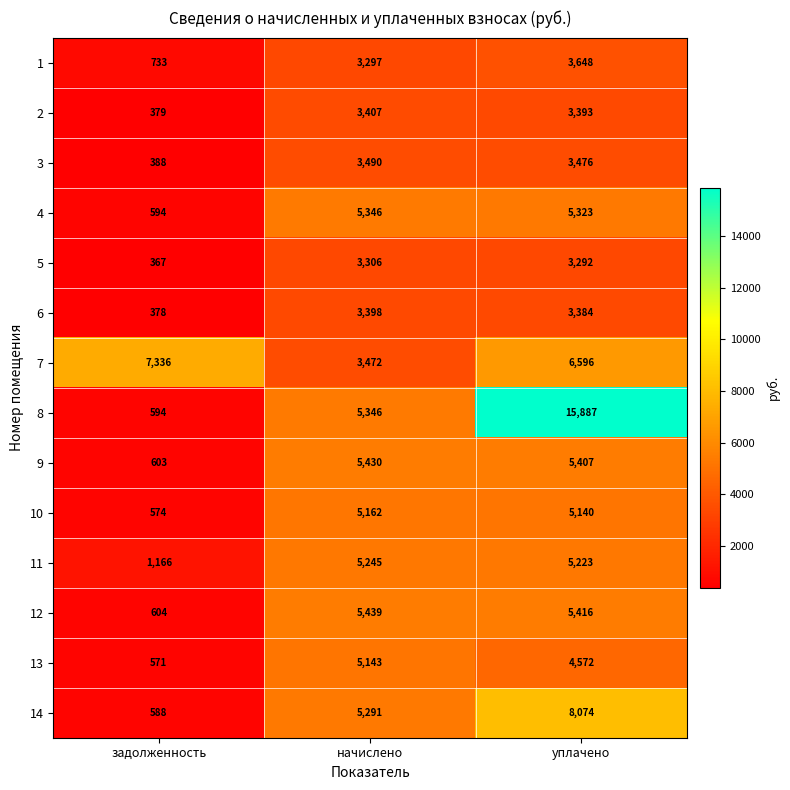

At which label does 13 reach its peak?

начислено